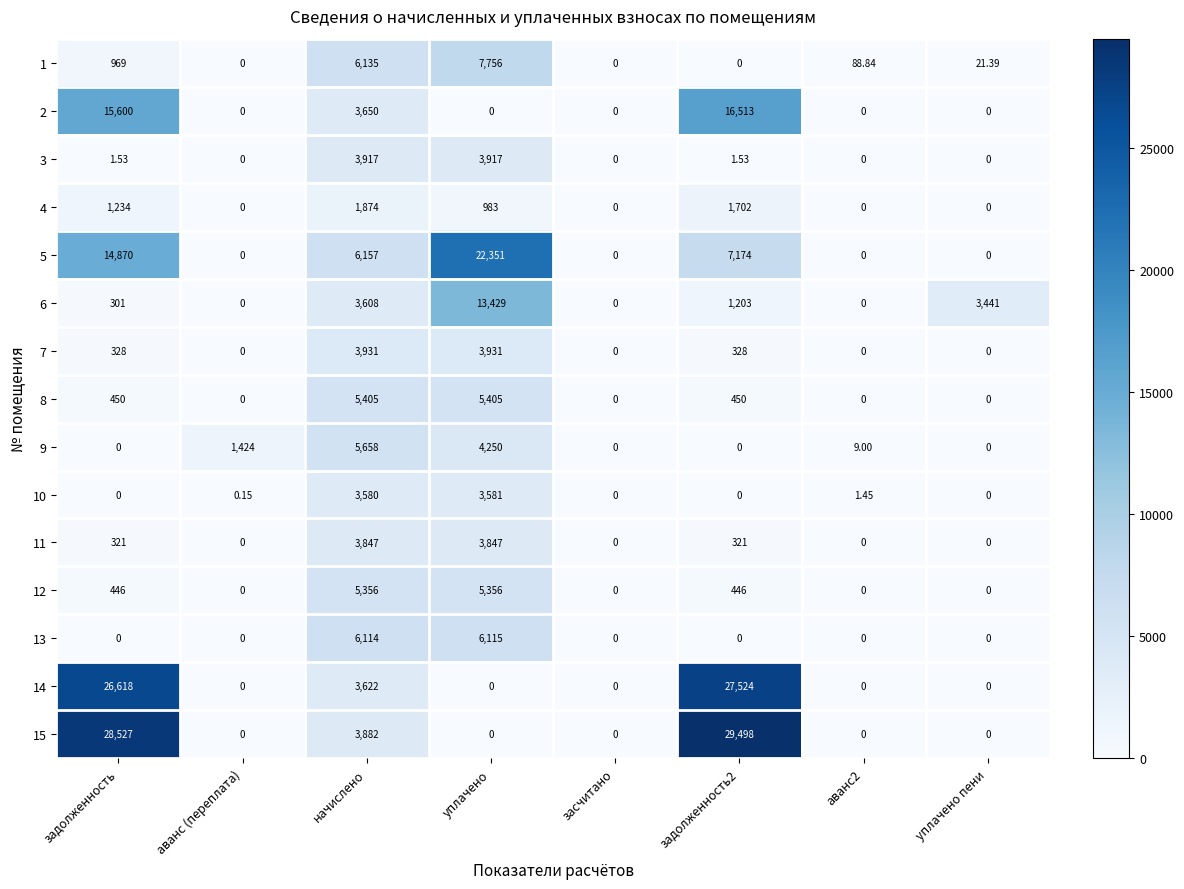

List the series in order of their peak value, highest first.

15, 14, 5, 2, 6, 1, 13, 9, 8, 12, 7, 3, 11, 10, 4